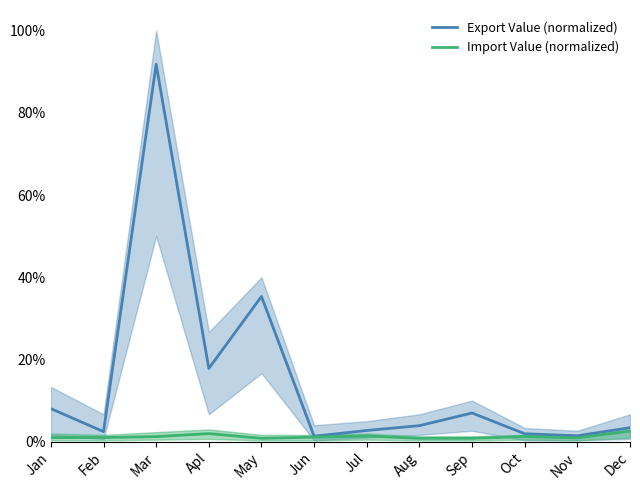

True or false: Export Value (normalized) and Import Value (normalized) cross at least once.

False